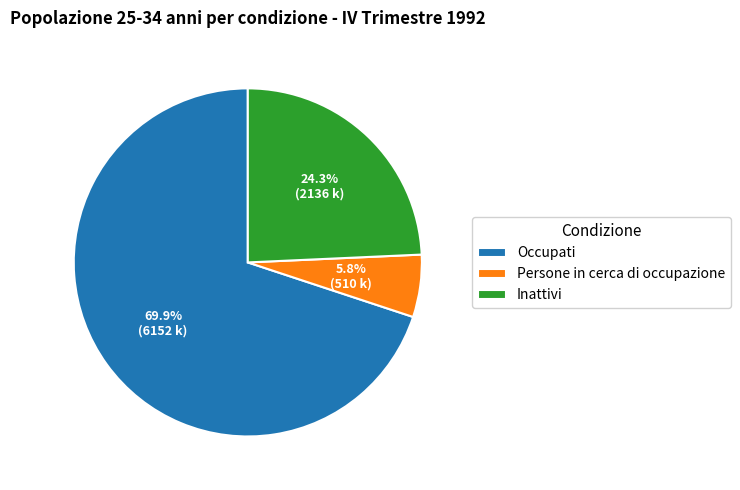

Does Persone in cerca di occupazione account for over 50% of the chart?

No